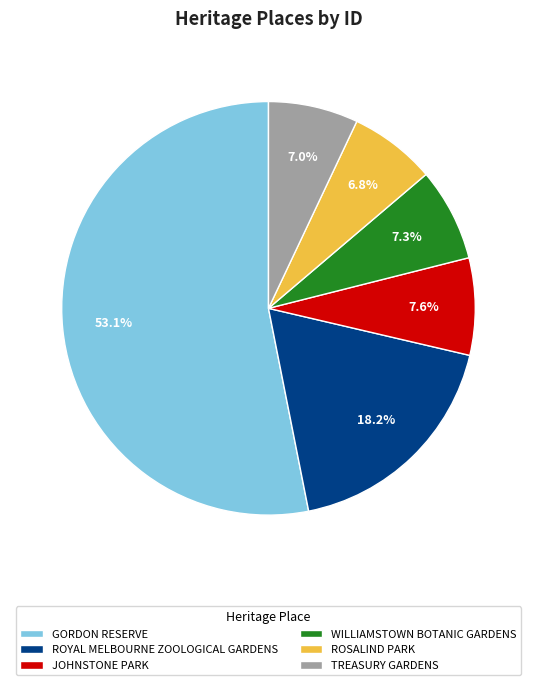

What is the ratio of the value at JOHNSTONE PARK to the value at ROYAL MELBOURNE ZOOLOGICAL GARDENS?

0.4